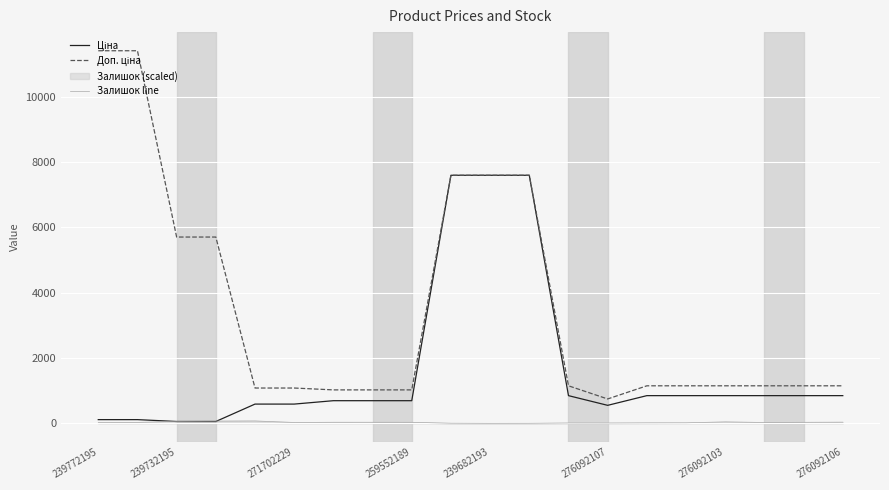

At 14, list the series in order from smallest to largest.

Залишок line, Ціна, Доп. ціна